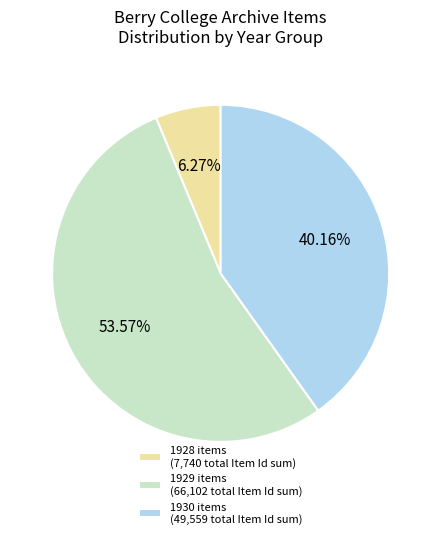

Is the sum of 1929 items (66,102 total Item Id sum) and 1928 items (7,740 total Item Id sum) greater than half?

Yes